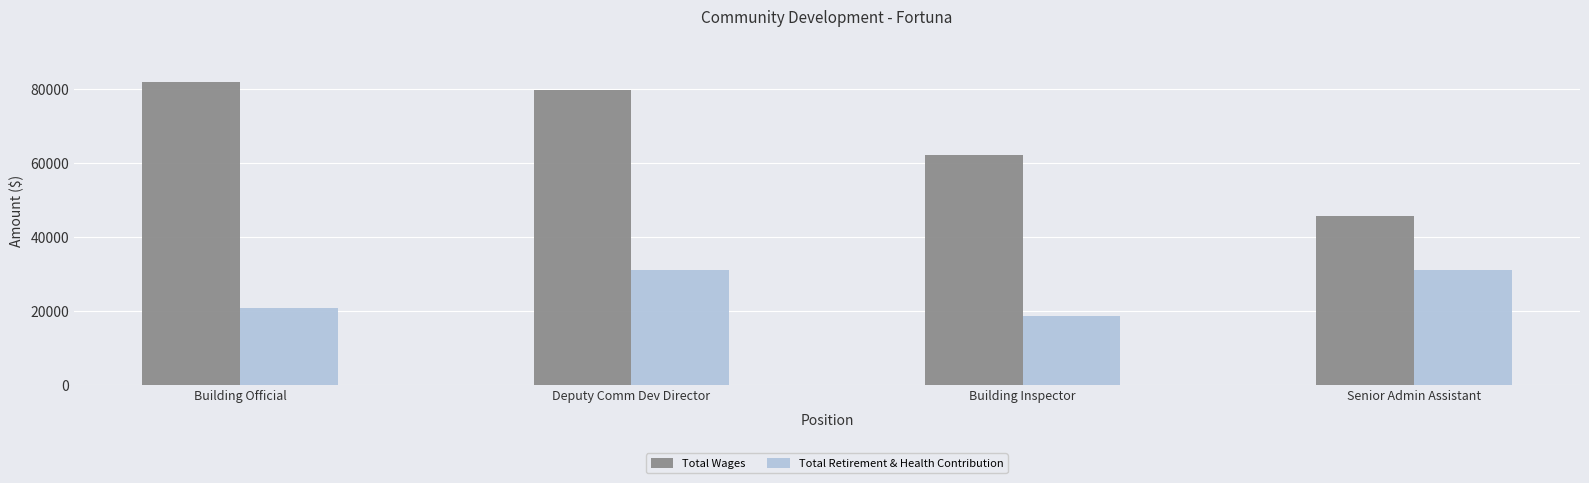

Are the bars horizontal?

No